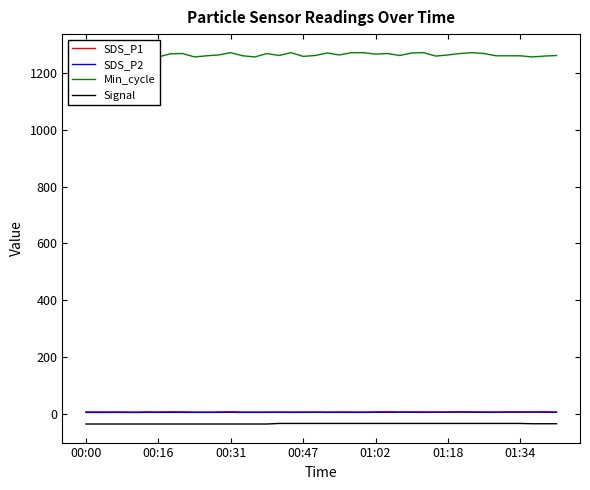

What is the lowest value of the Signal series?

-36.0